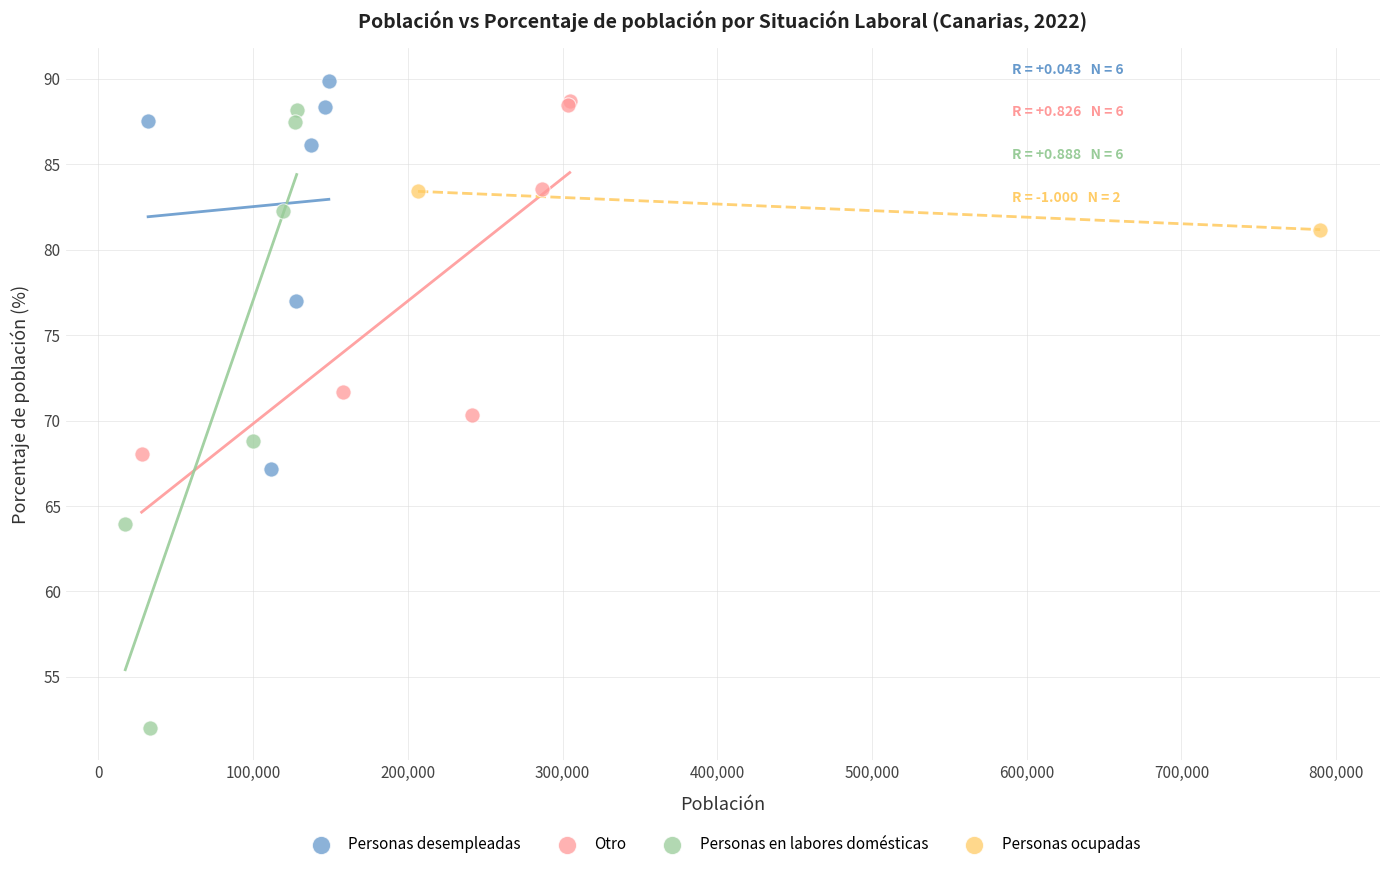

What are all the series names shown in the legend?

Personas desempleadas, Otro, Personas en labores domésticas, Personas ocupadas